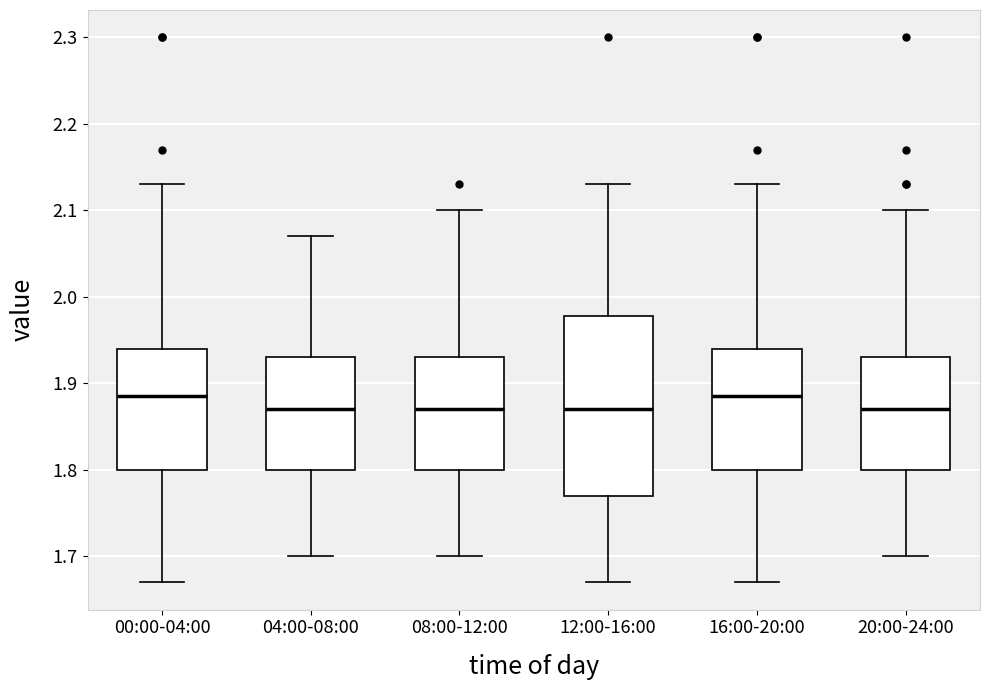

Where does the lower whisker of the box for 20:00-24:00 end on the y-axis? The values are not printed on the chart, so give them approximately, as read against the axis.

1.70